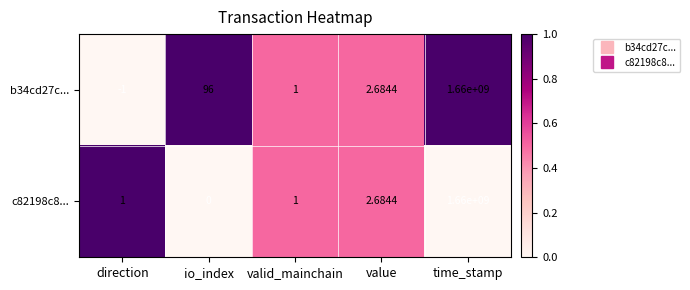

At how many categories does at least one series exceed 0?

5